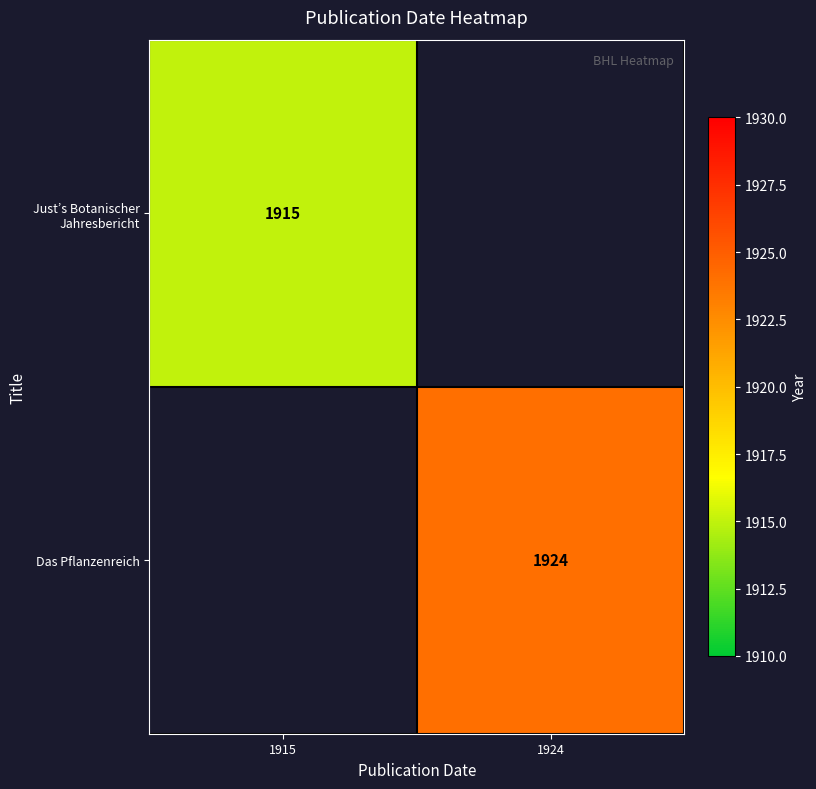

The Just’s Botanischer Jahresbericht series shows 3032 at 1915. True or false?

False